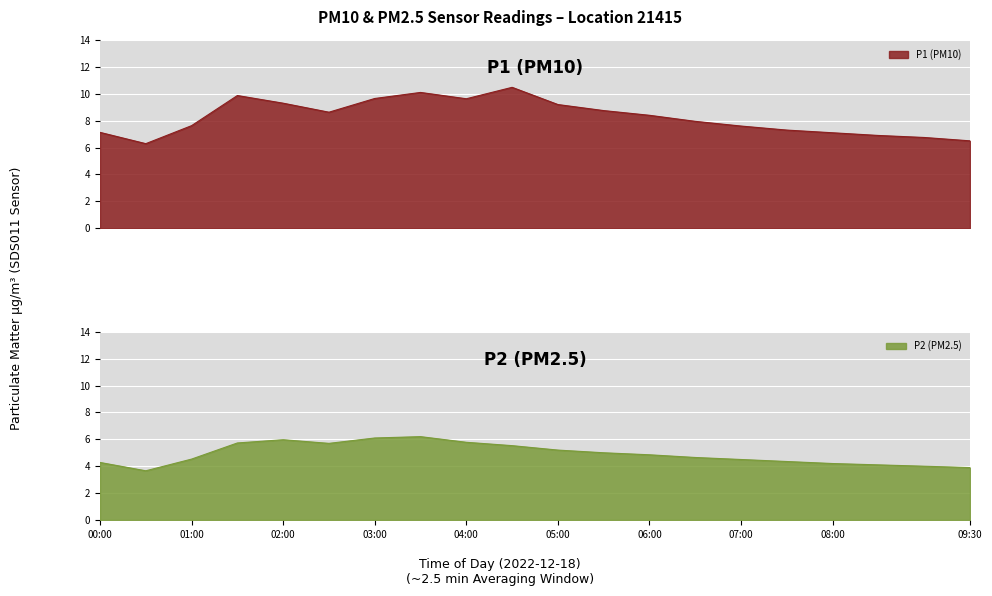

Which series has the largest total across all categories?

P1